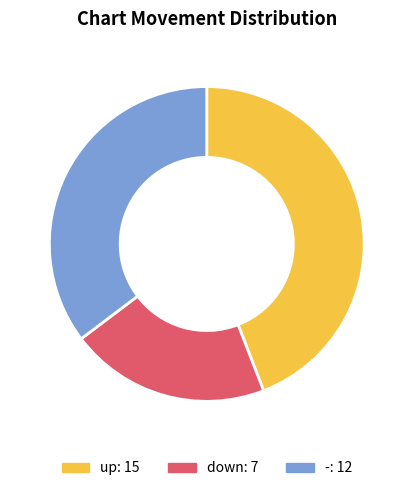

Is down the majority of the pie?

No